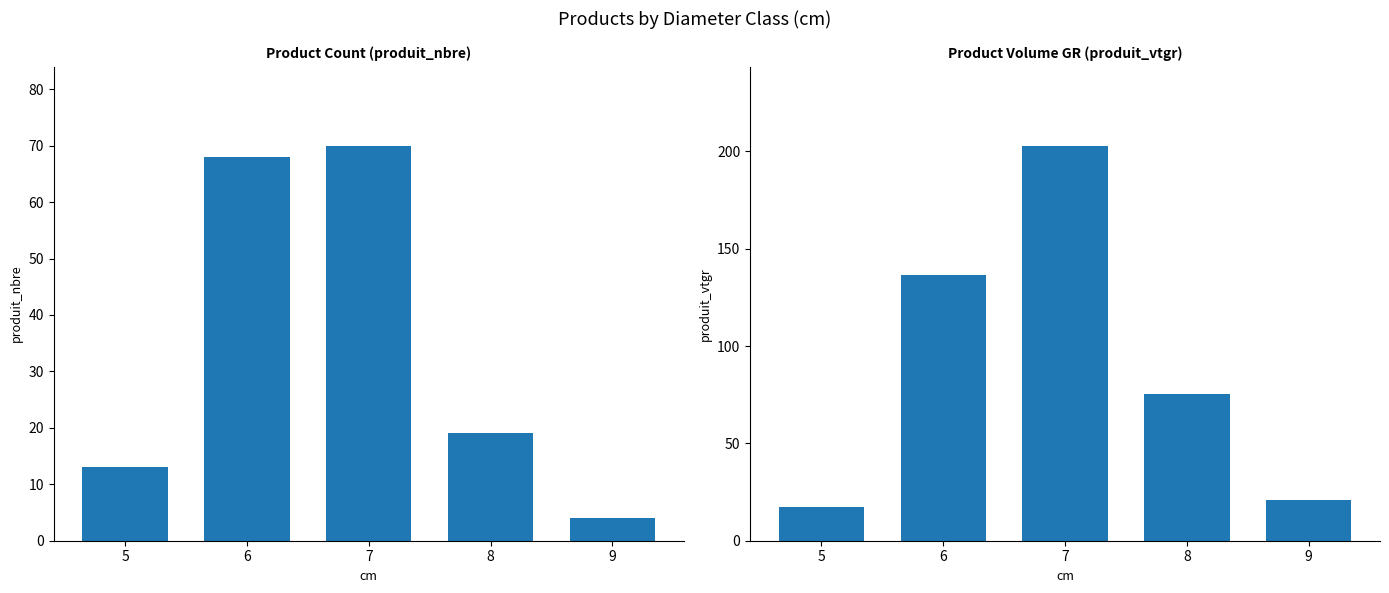

What is the maximum value for produit_nbre?

70.0